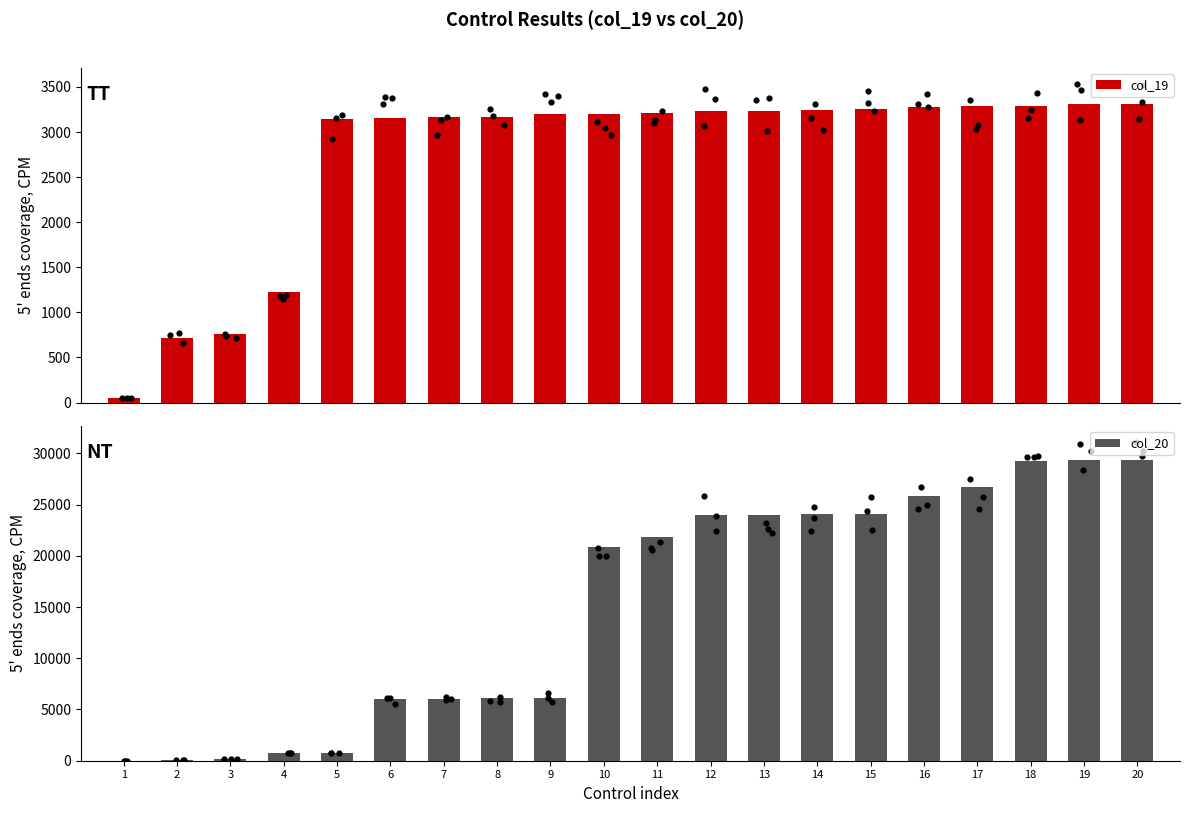

At how many categories does at least one series exceed 23073?

9